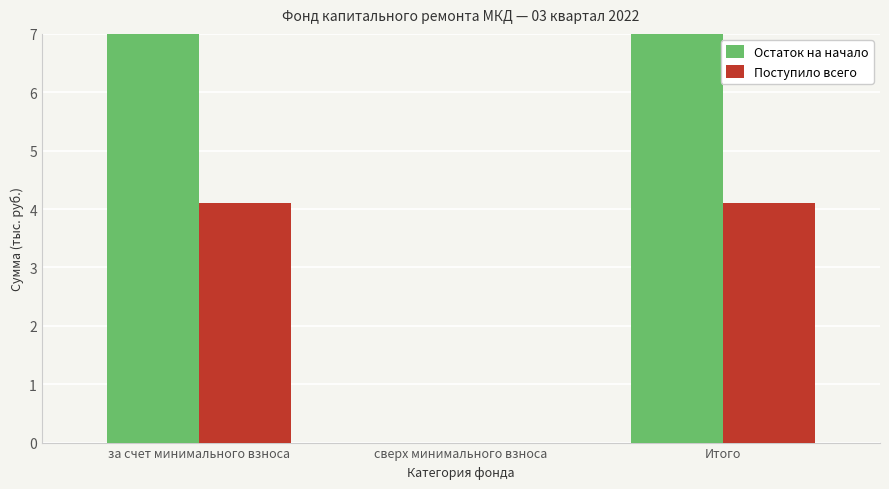

What is the label of the 1st bar from the left?

за счет минимального взноса